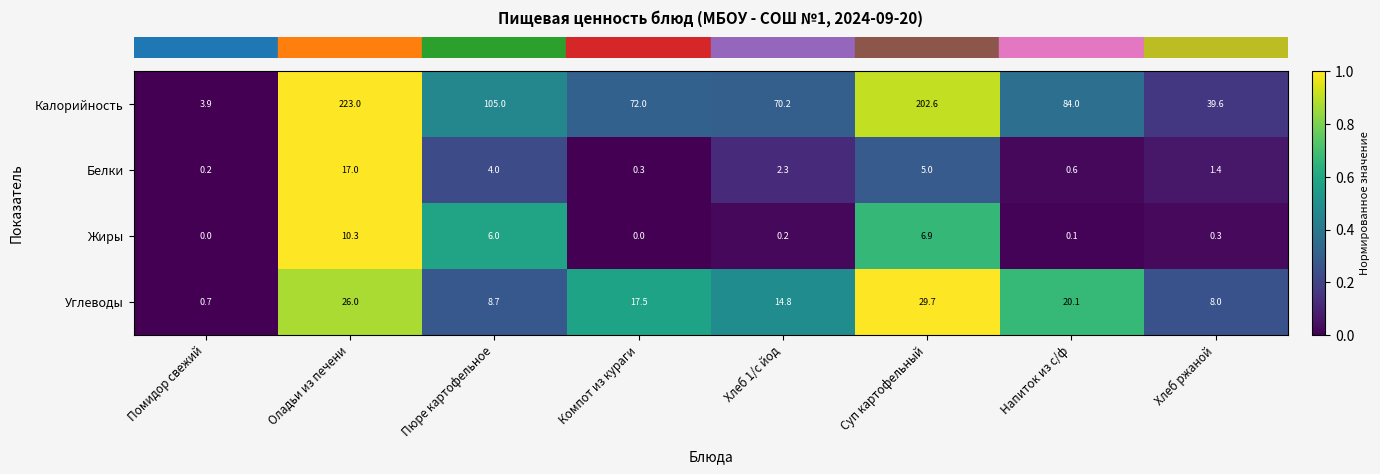

True or false: Углеводы has a value of 4.2 at Хлеб ржаной.

False